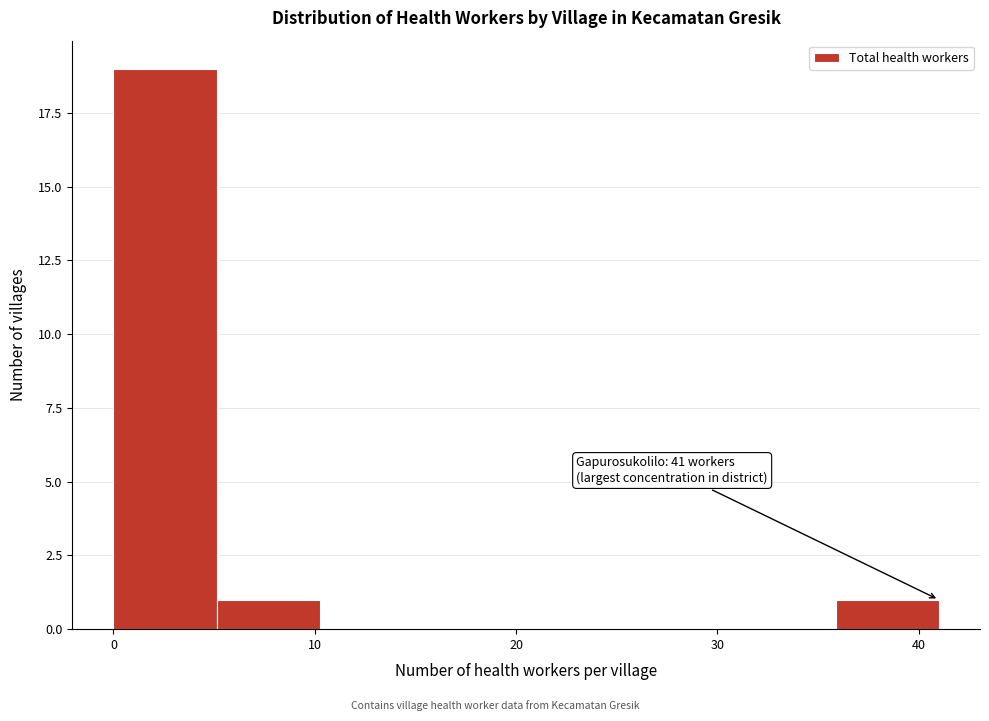

Over which range of the x-axis is the bar tallest?

0 to 5